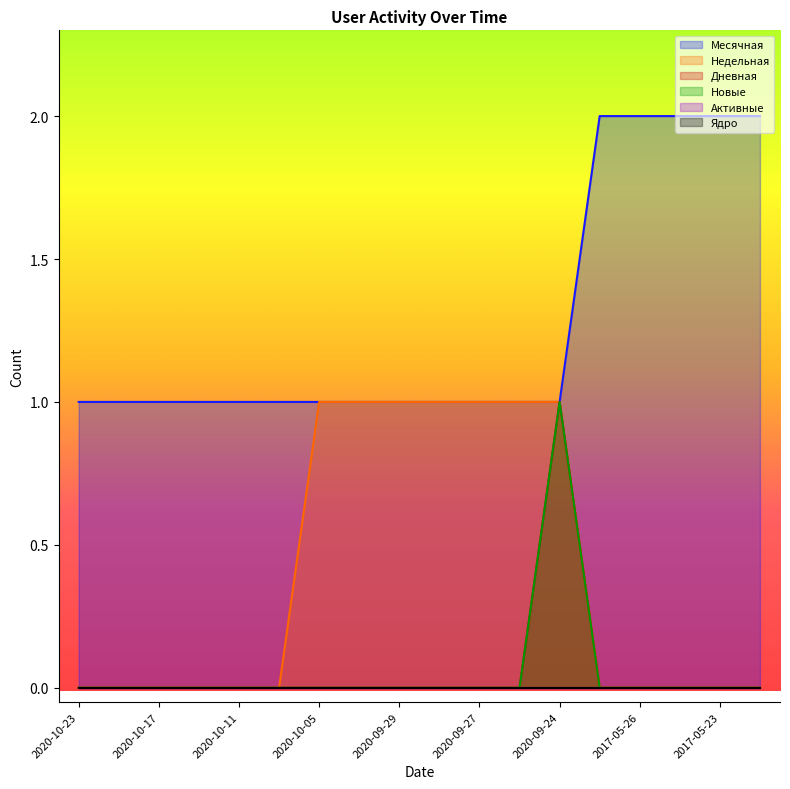

True or false: Дневная and Месячная cross at least once.

False